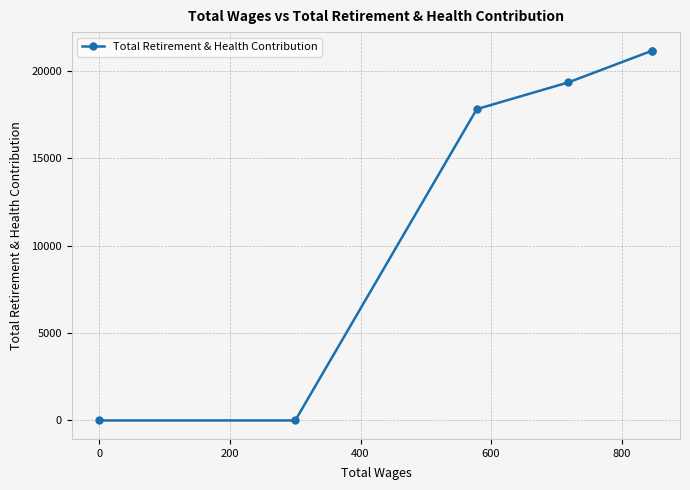

True or false: there are more than 0 points higher than both neighbors.

False